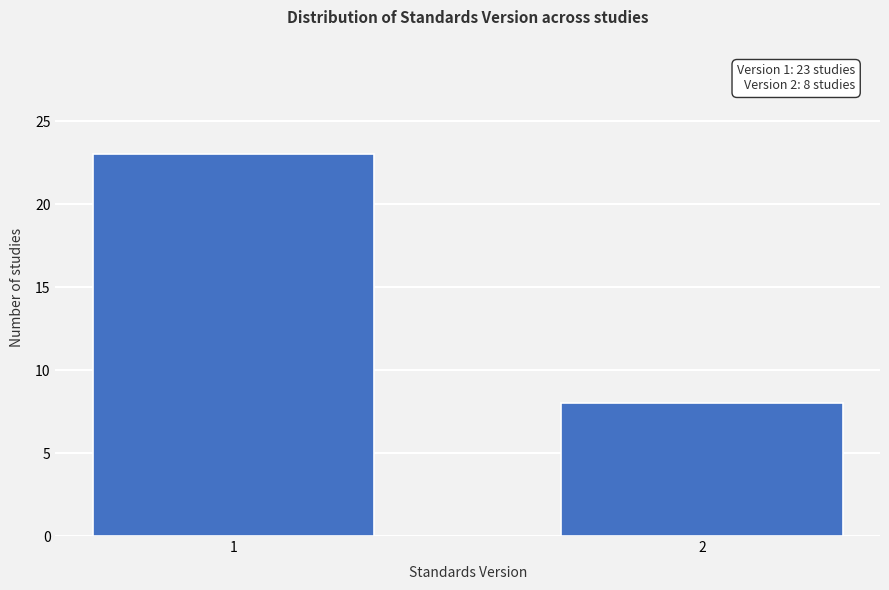

Reading left to right, what are all the values shown in this chart?

23	8